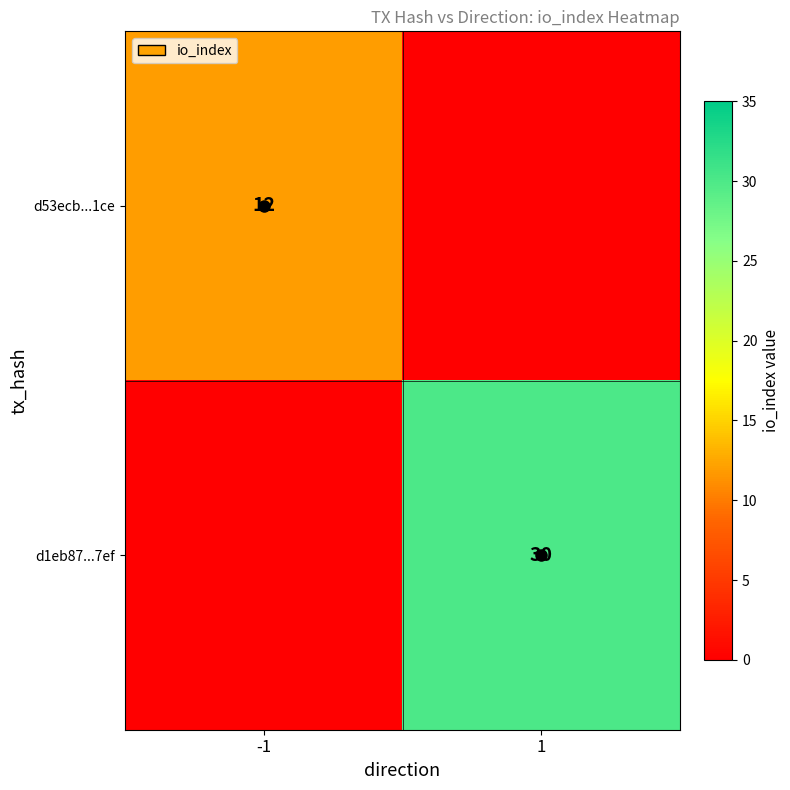

The d1eb87...7ef series shows 30 at 1. True or false?

True